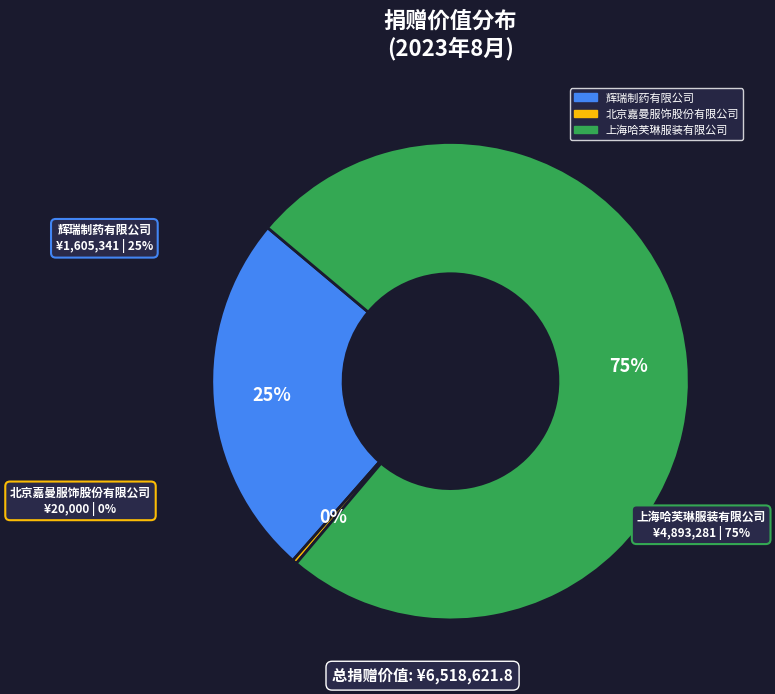

What is the largest slice in the pie chart?

上海哈芙琳服装有限公司